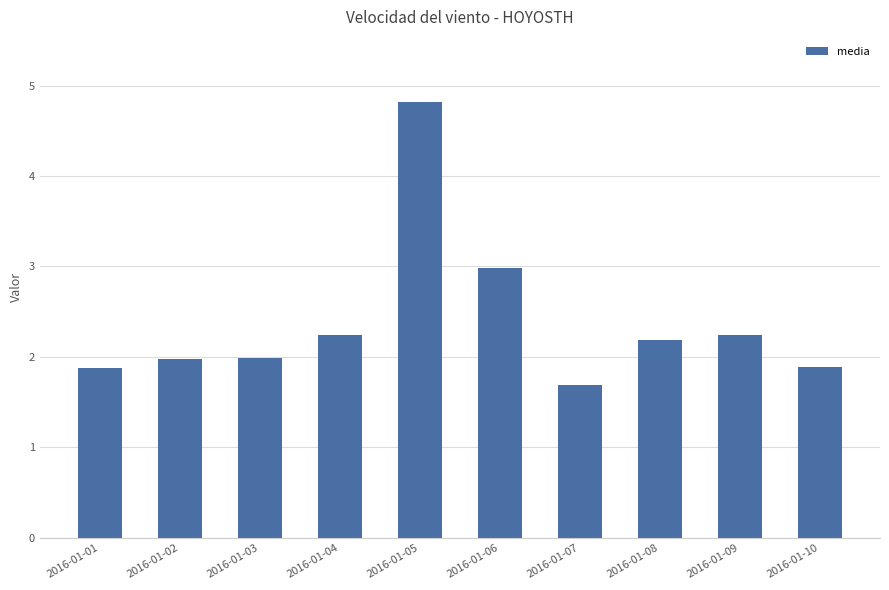

Reading right to left, what are all the values shown in this chart?

2016-01-10=1.9	2016-01-09=2.2	2016-01-08=2.2	2016-01-07=1.7	2016-01-06=3.0	2016-01-05=4.8	2016-01-04=2.2	2016-01-03=2.0	2016-01-02=2.0	2016-01-01=1.9